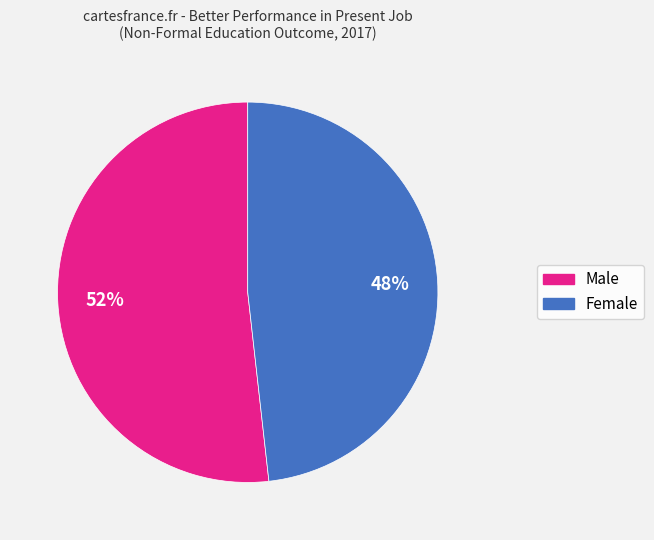

To the nearest percent, what is the difference between the largest and smallest slice percentages?

4%